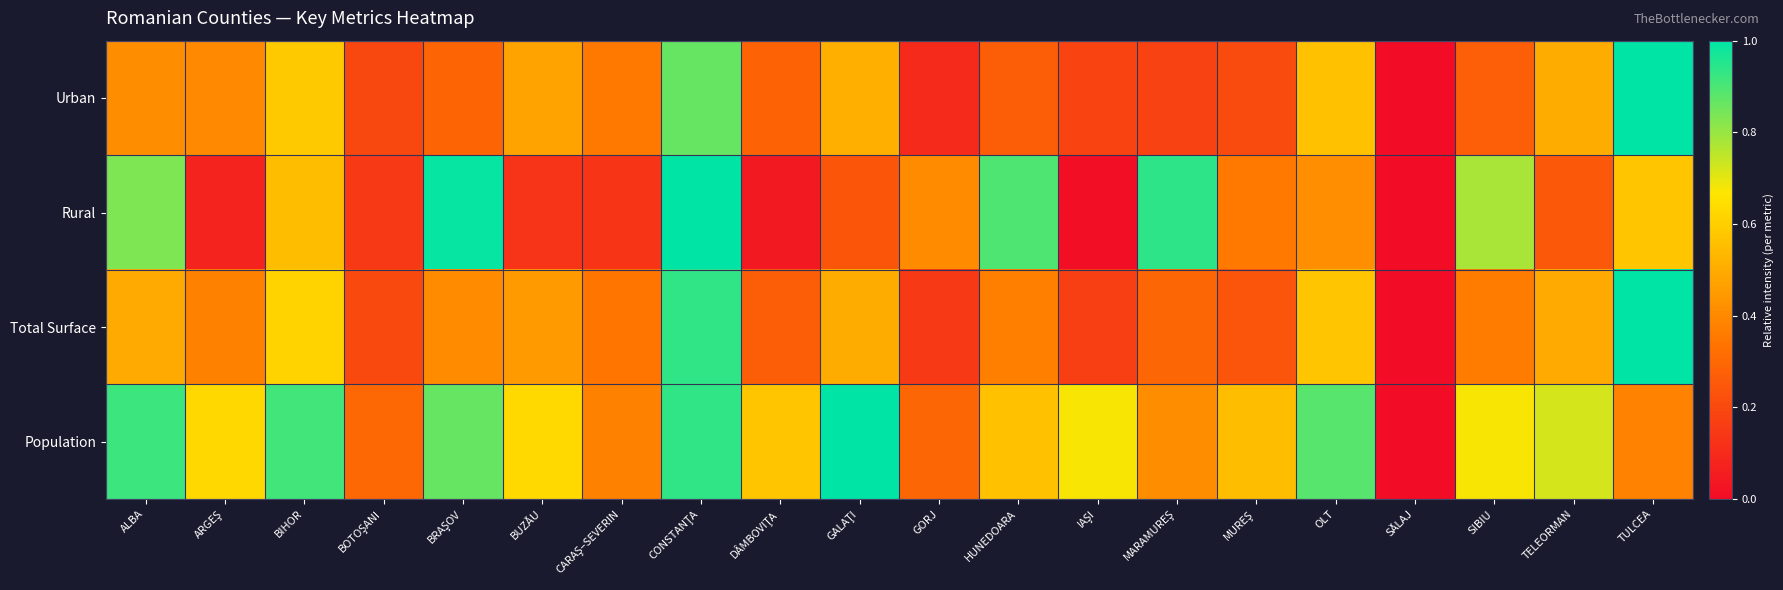

Reading right to left, list all the values displayed in this chart.

Urban: TULCEA=1.0	TELEORMAN=0.5	SIBIU=0.3	SĂLAJ=0.0	OLT=0.6	MUREŞ=0.2	MARAMUREŞ=0.2	IAŞI=0.2	HUNEDOARA=0.3	GORJ=0.1	GALAŢI=0.5	DÂMBOVIŢA=0.3	CONSTANŢA=0.9	CARAŞ–SEVERIN=0.4	BUZĂU=0.5	BRAŞOV=0.3	BOTOŞANI=0.2	BIHOR=0.6	ARGEŞ=0.4	ALBA=0.4
Rural: TULCEA=0.6	TELEORMAN=0.3	SIBIU=0.8	SĂLAJ=0.0	OLT=0.4	MUREŞ=0.3	MARAMUREŞ=0.9	IAŞI=0.0	HUNEDOARA=0.9	GORJ=0.4	GALAŢI=0.2	DÂMBOVIŢA=0.0	CONSTANŢA=1.0	CARAŞ–SEVERIN=0.1	BUZĂU=0.1	BRAŞOV=1.0	BOTOŞANI=0.1	BIHOR=0.5	ARGEŞ=0.1	ALBA=0.8
Total Surface: TULCEA=1.0	TELEORMAN=0.5	SIBIU=0.4	SĂLAJ=0.0	OLT=0.6	MUREŞ=0.2	MARAMUREŞ=0.3	IAŞI=0.2	HUNEDOARA=0.4	GORJ=0.1	GALAŢI=0.5	DÂMBOVIŢA=0.3	CONSTANŢA=0.9	CARAŞ–SEVERIN=0.3	BUZĂU=0.5	BRAŞOV=0.4	BOTOŞANI=0.2	BIHOR=0.6	ARGEŞ=0.4	ALBA=0.5
Population: TULCEA=0.4	TELEORMAN=0.7	SIBIU=0.7	SĂLAJ=0.0	OLT=0.9	MUREŞ=0.5	MARAMUREŞ=0.4	IAŞI=0.7	HUNEDOARA=0.6	GORJ=0.3	GALAŢI=1.0	DÂMBOVIŢA=0.6	CONSTANŢA=0.9	CARAŞ–SEVERIN=0.4	BUZĂU=0.6	BRAŞOV=0.9	BOTOŞANI=0.3	BIHOR=0.9	ARGEŞ=0.6	ALBA=0.9